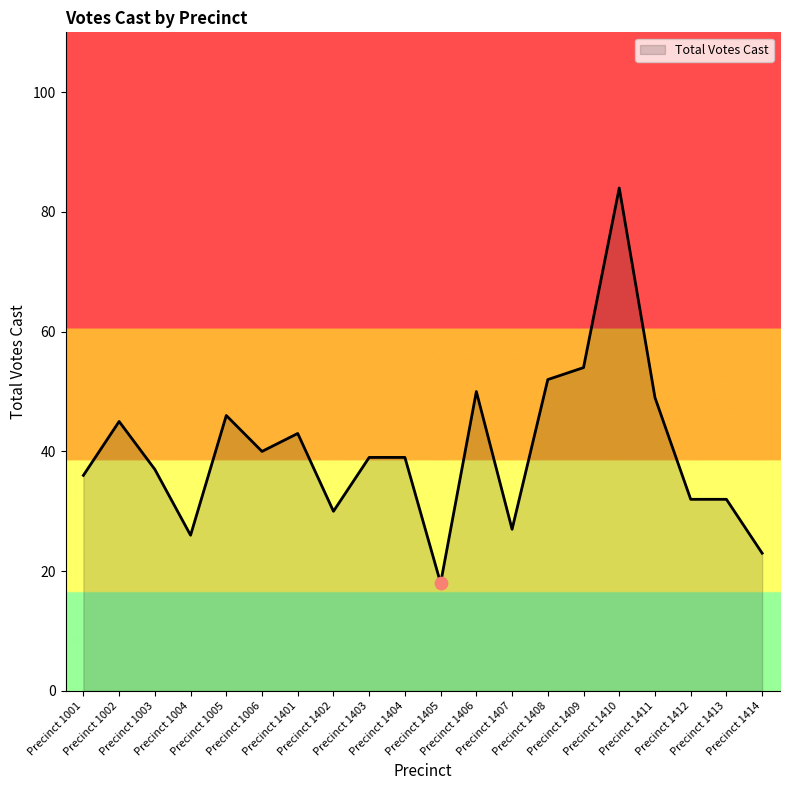

Approximately how many times larger is the value at Precinct 1408 compared to Precinct 1412?

1.6